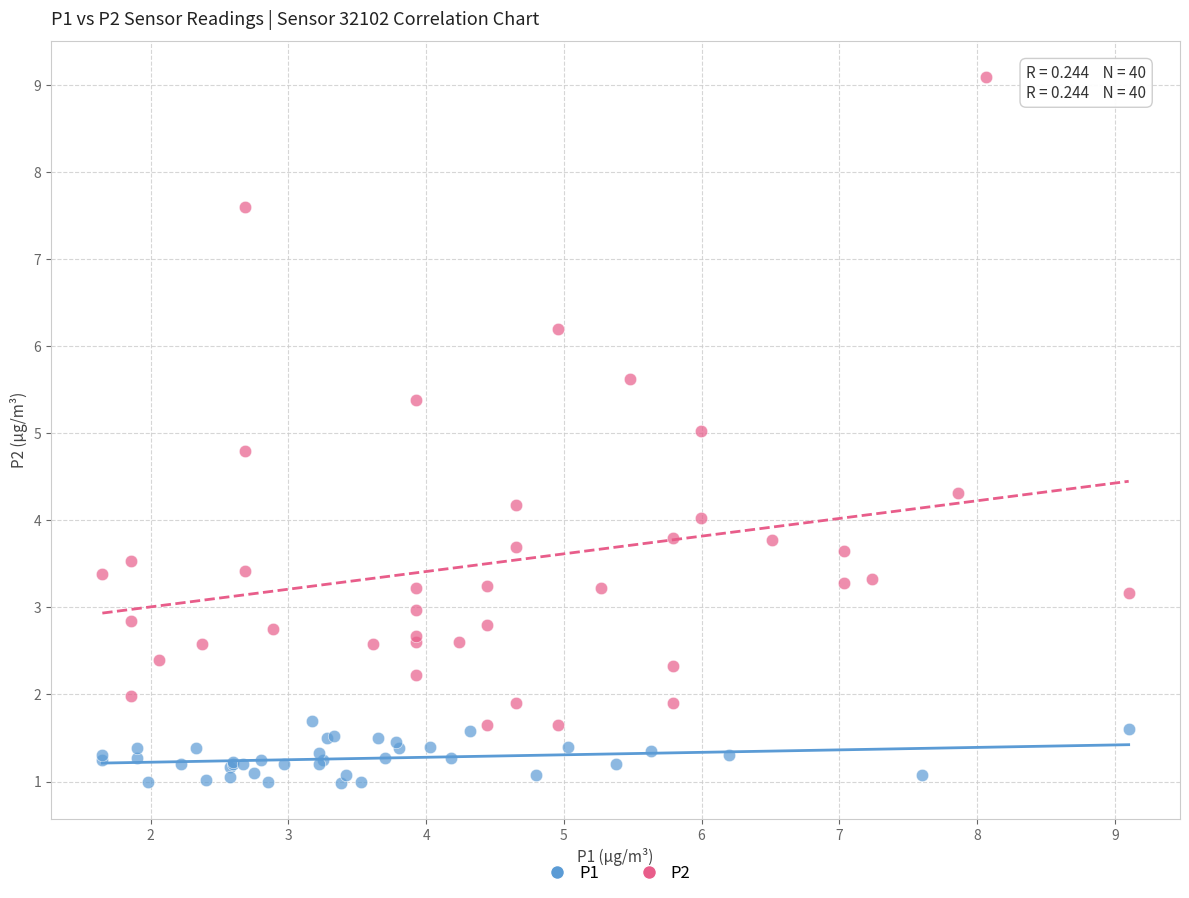

Which series has the largest Y range (max minus min)?

P2